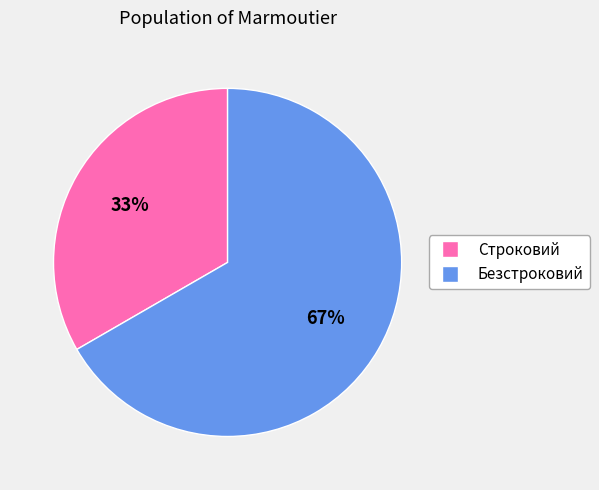

How many slices are in this pie chart?

2